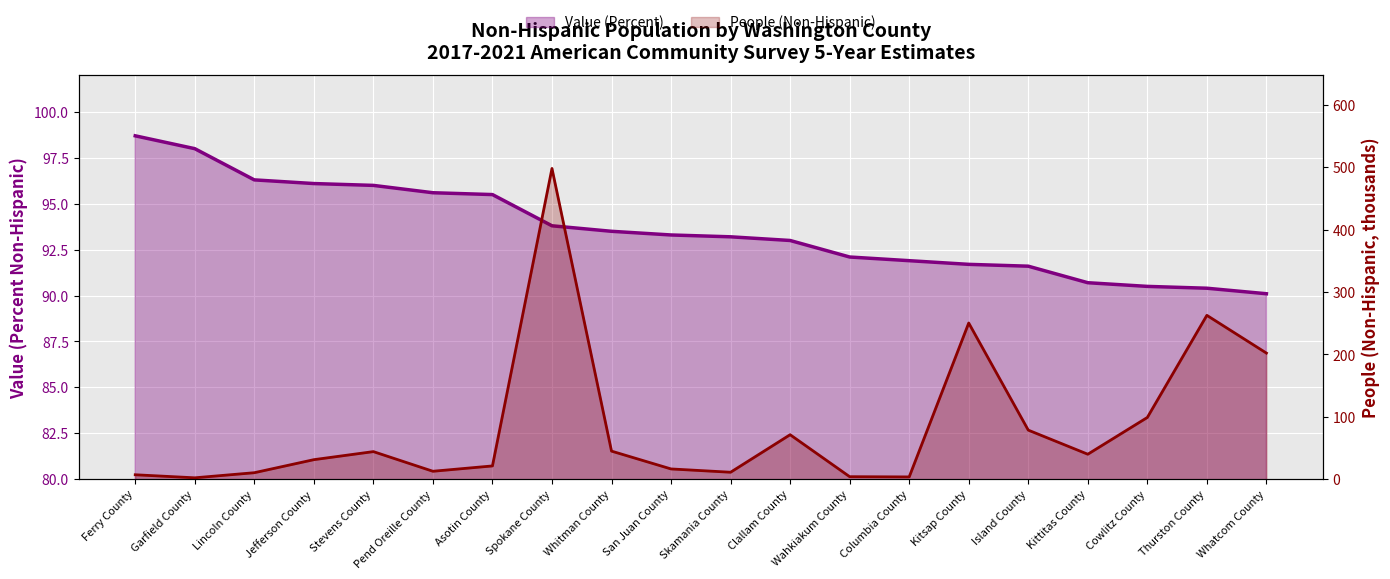

What is the maximum value for Value (Percent)?

98.7